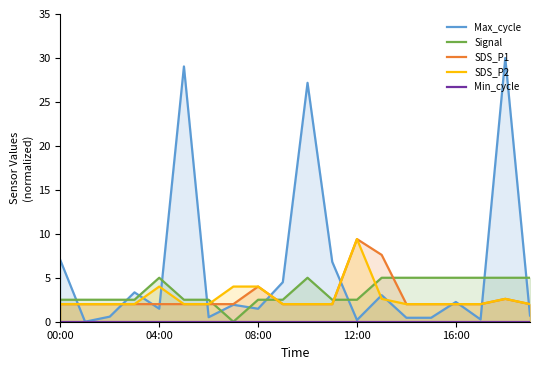

Does the chart have visible grid lines?

No